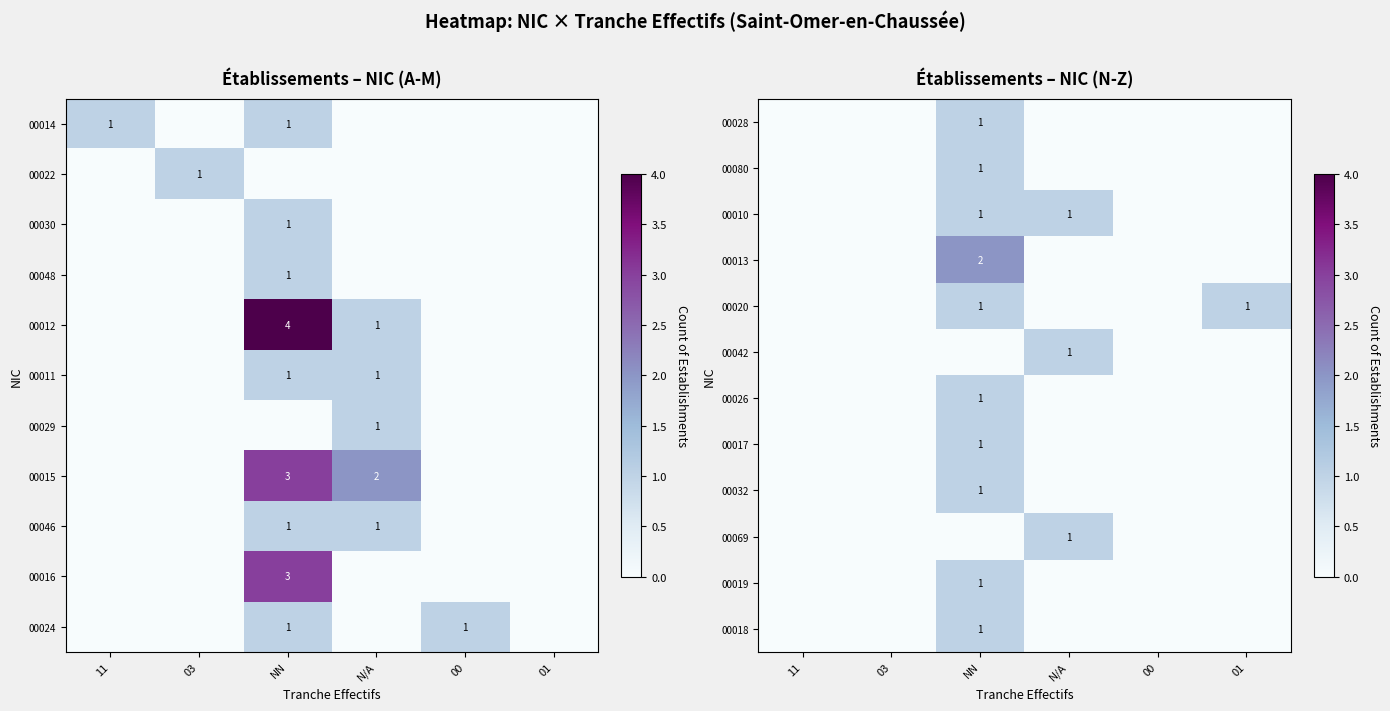

Is it true that 00011 equals 1 at NN?

True